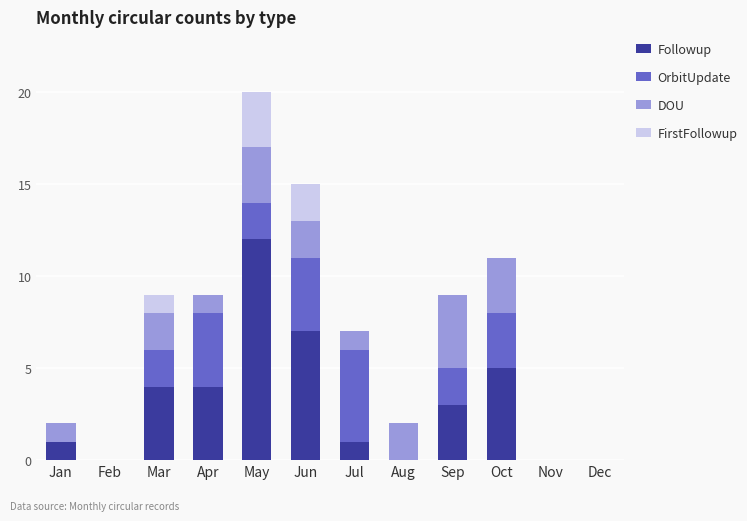

What is the maximum value for Followup?

12